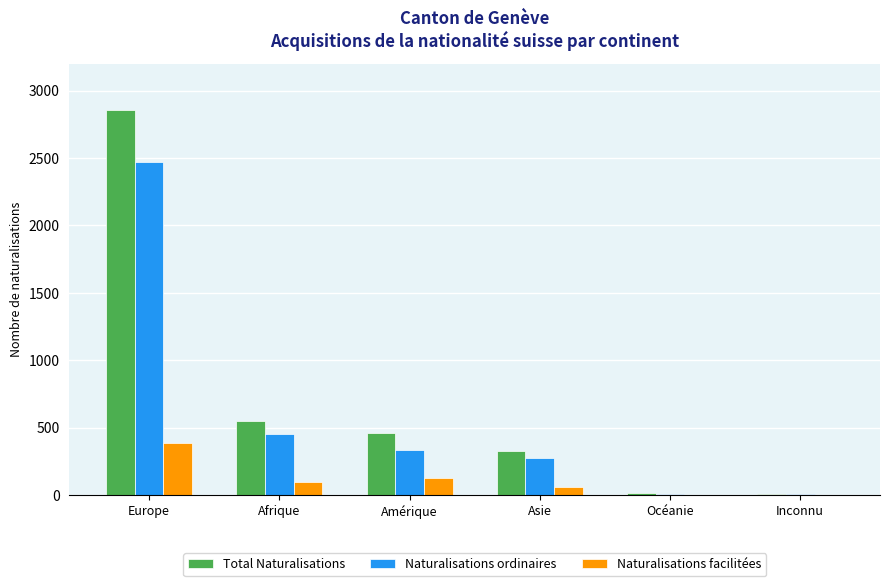

What is the total value across all series at Europe?

5714